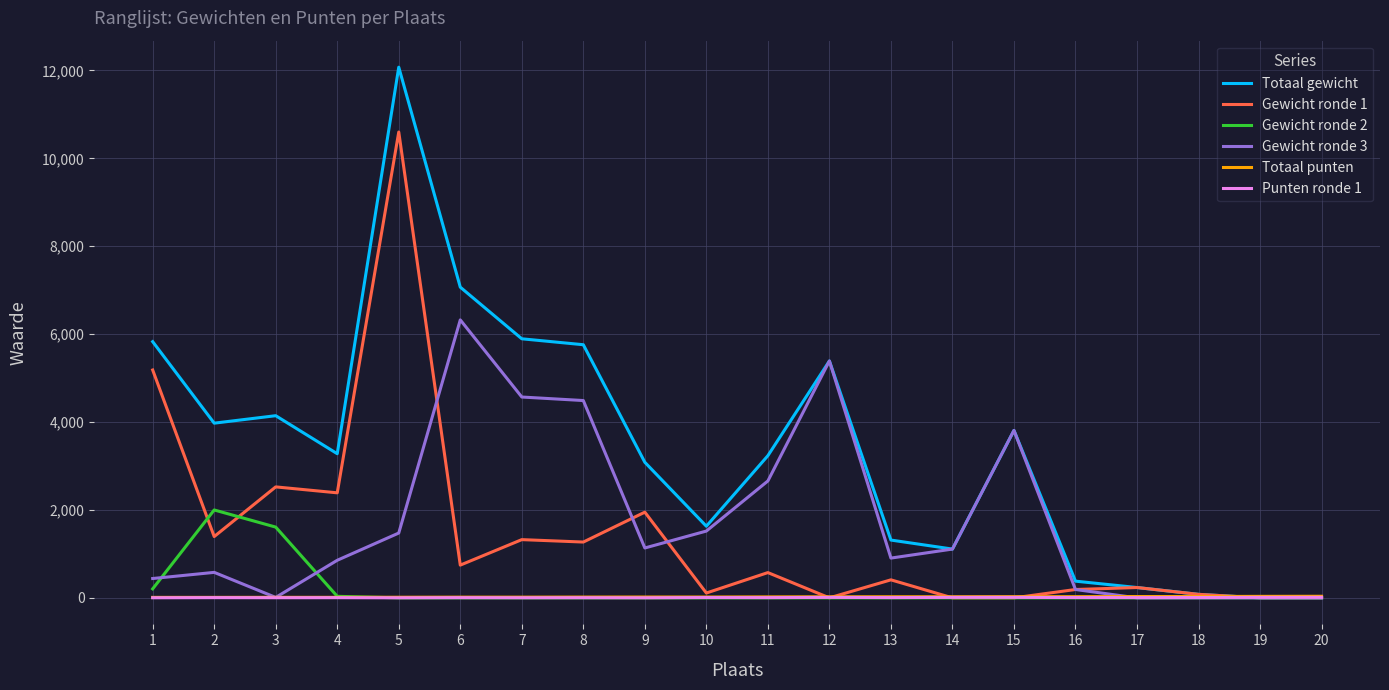

What is the spread (max minus min) of values at 6?

7070